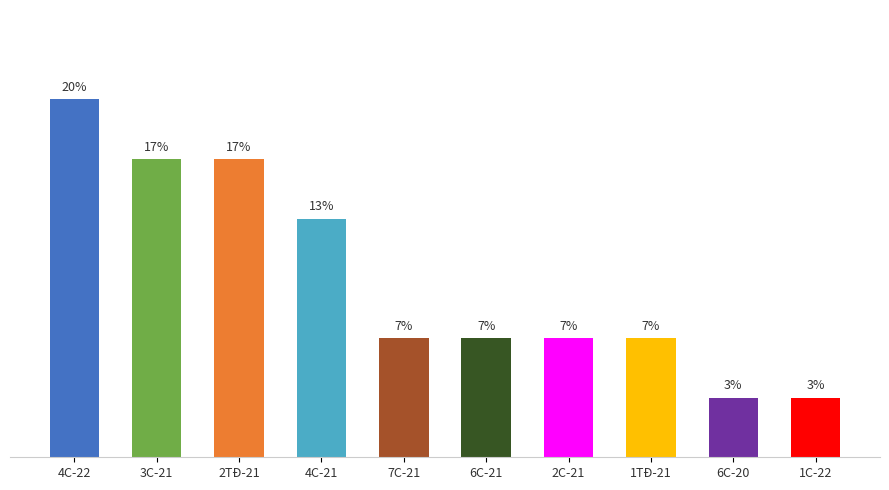

What is the greatest value displayed?

20.0